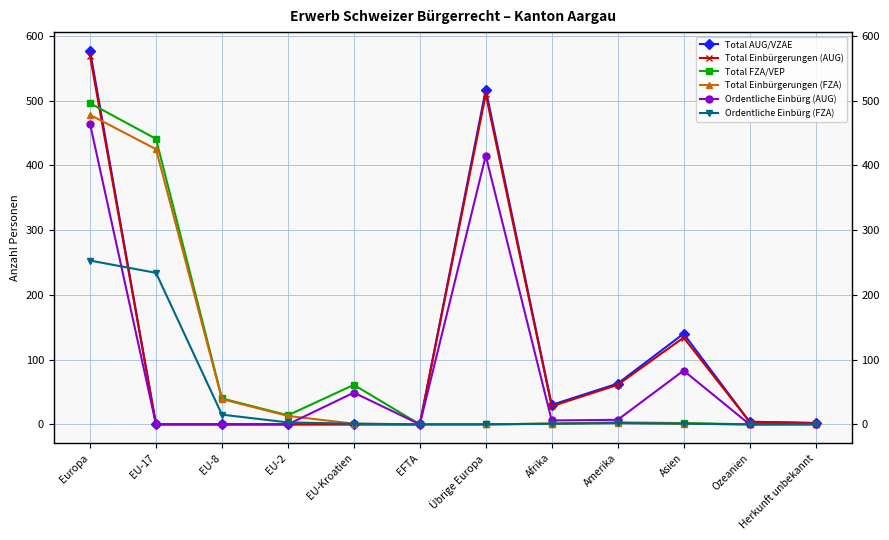

The value of Total FZA/VEP at Ozeanien is 0. True or false?

True